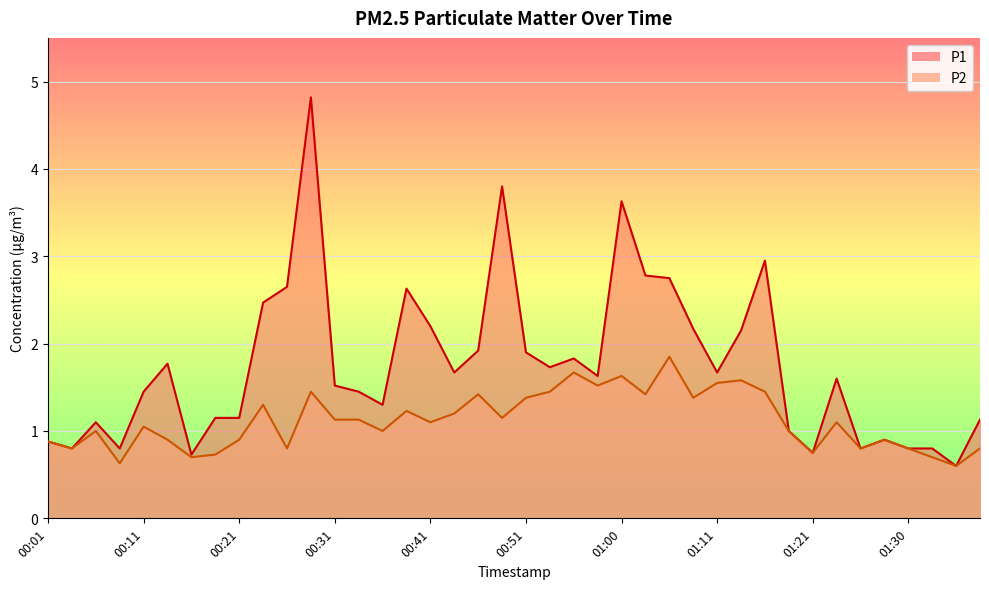

The value of P2 at 00:36 is 1.0. True or false?

True